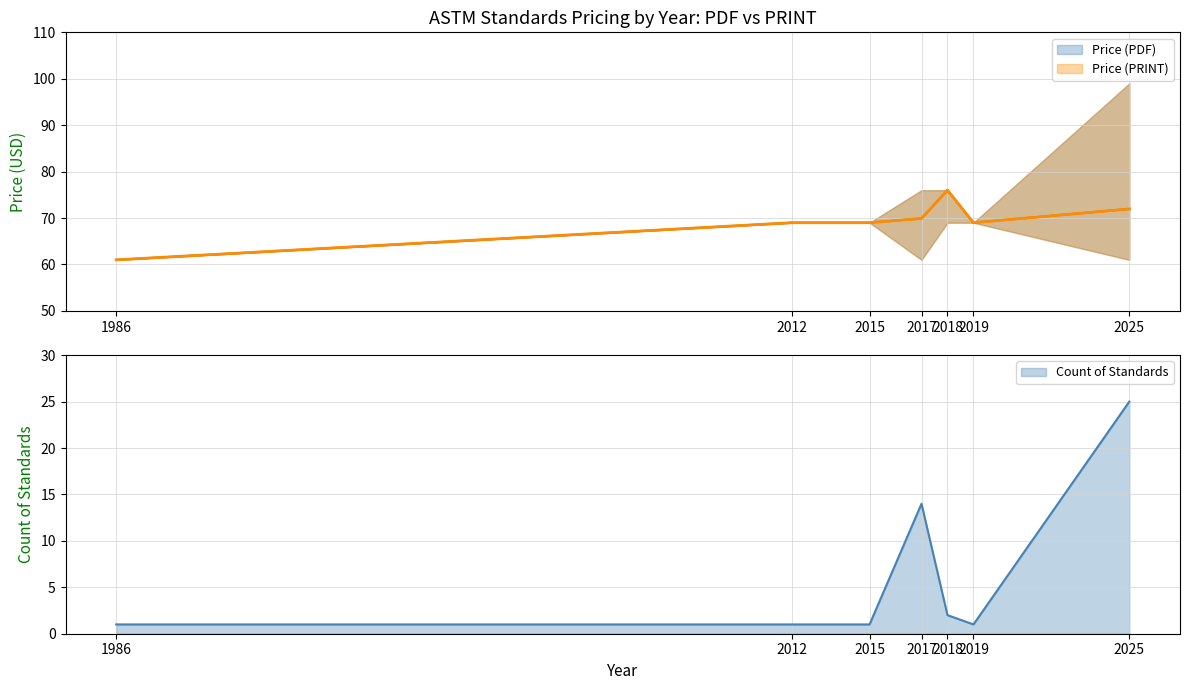

True or false: Avg Price (PDF) has a value of 177 at 2017.

False